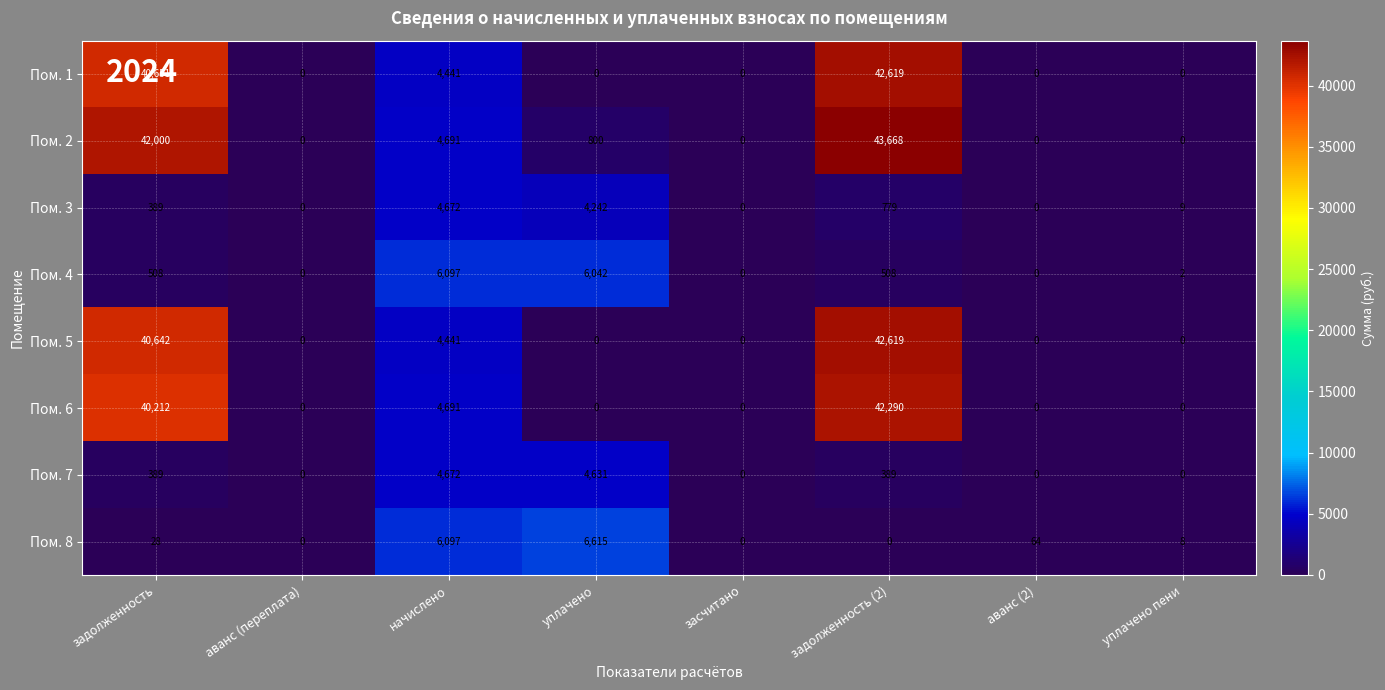

What is the approximate value of Пом. 1 at задолженность (2)?

42619